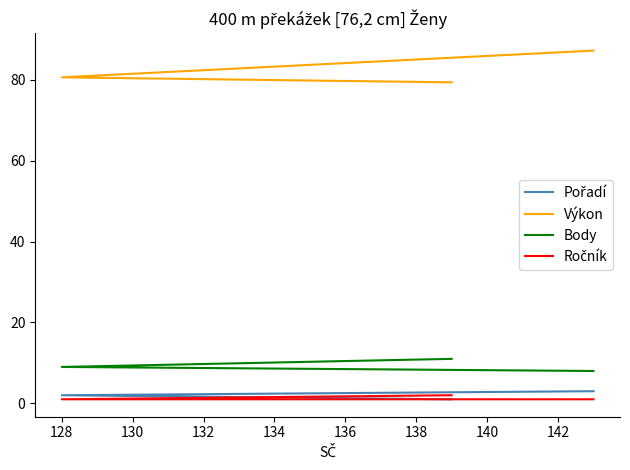

Does the chart have visible grid lines?

No